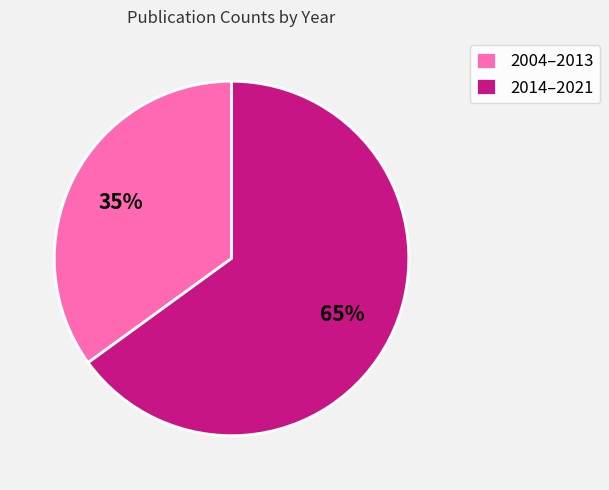

Which slice is the largest?

2014–2021